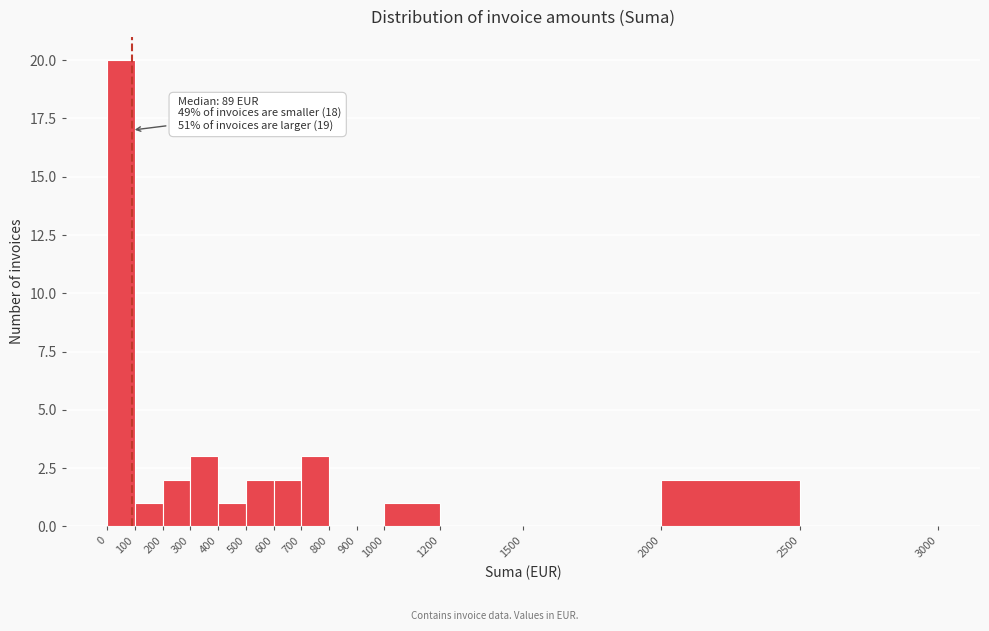

Over which range of the x-axis is the bar tallest?

0 to 100